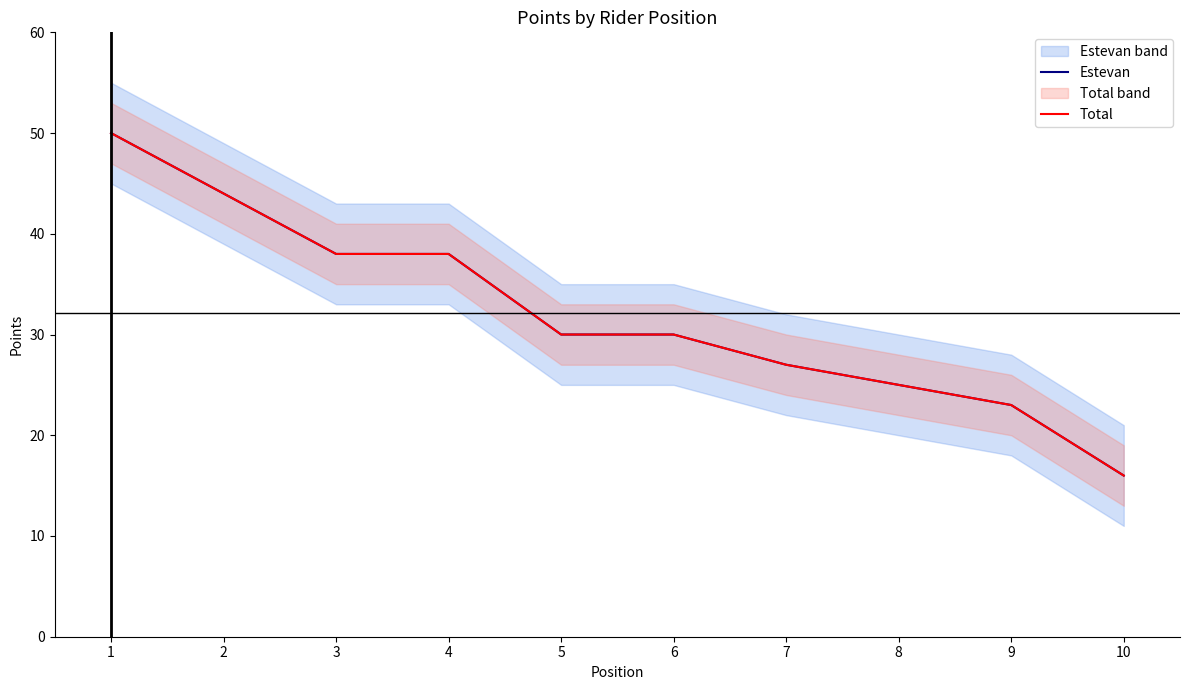

At which label does Total reach its peak?

1